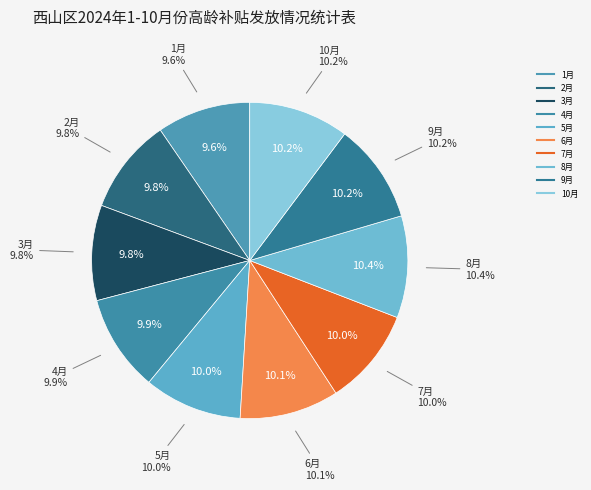

What percentage is NOT represented by 10月?

89.8%